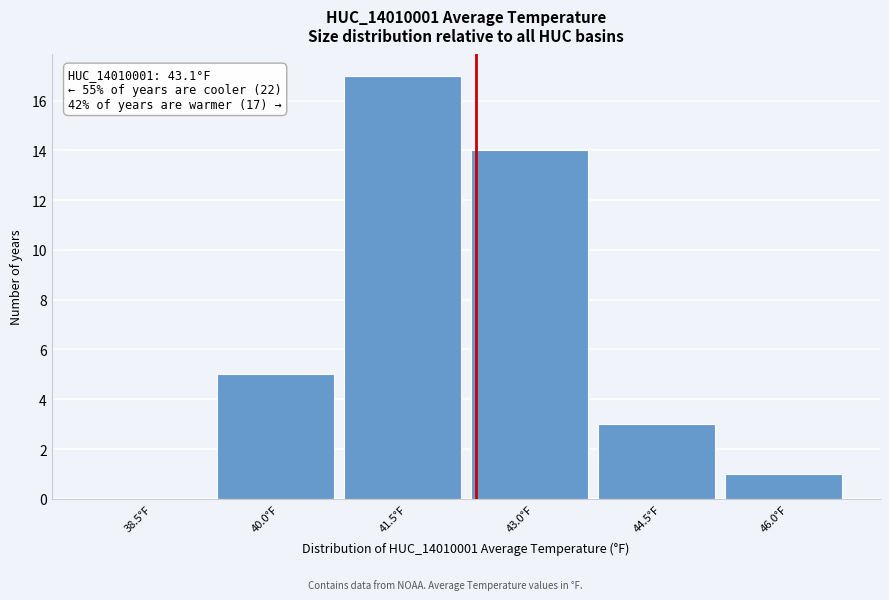

Reading left to right, what are all the values shown in this chart?

38.5°F=0	40.0°F=5	41.5°F=17	43.0°F=14	44.5°F=3	46.0°F=1